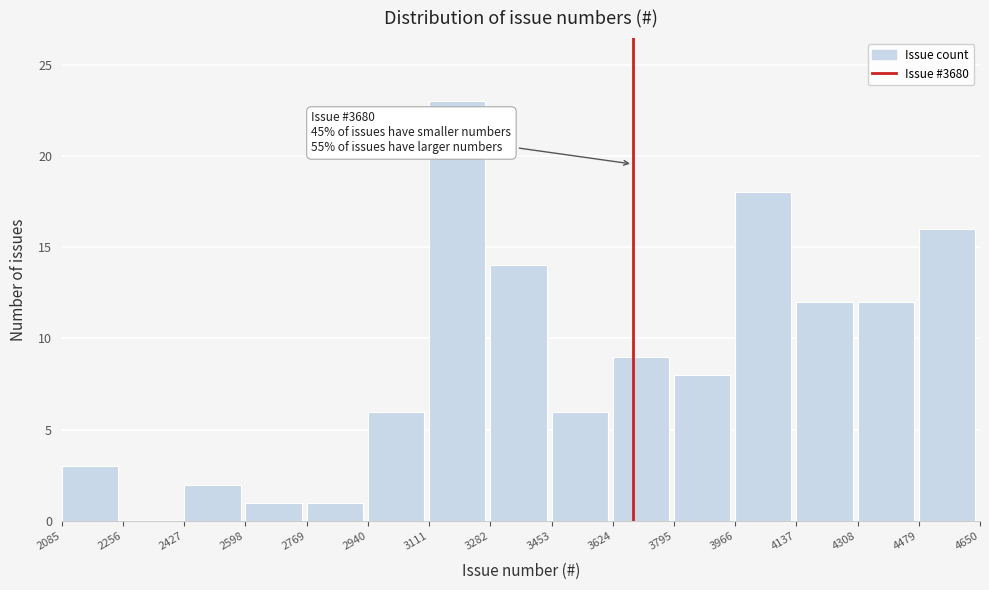

Over which range of the x-axis is the bar tallest?

3111 to 3282